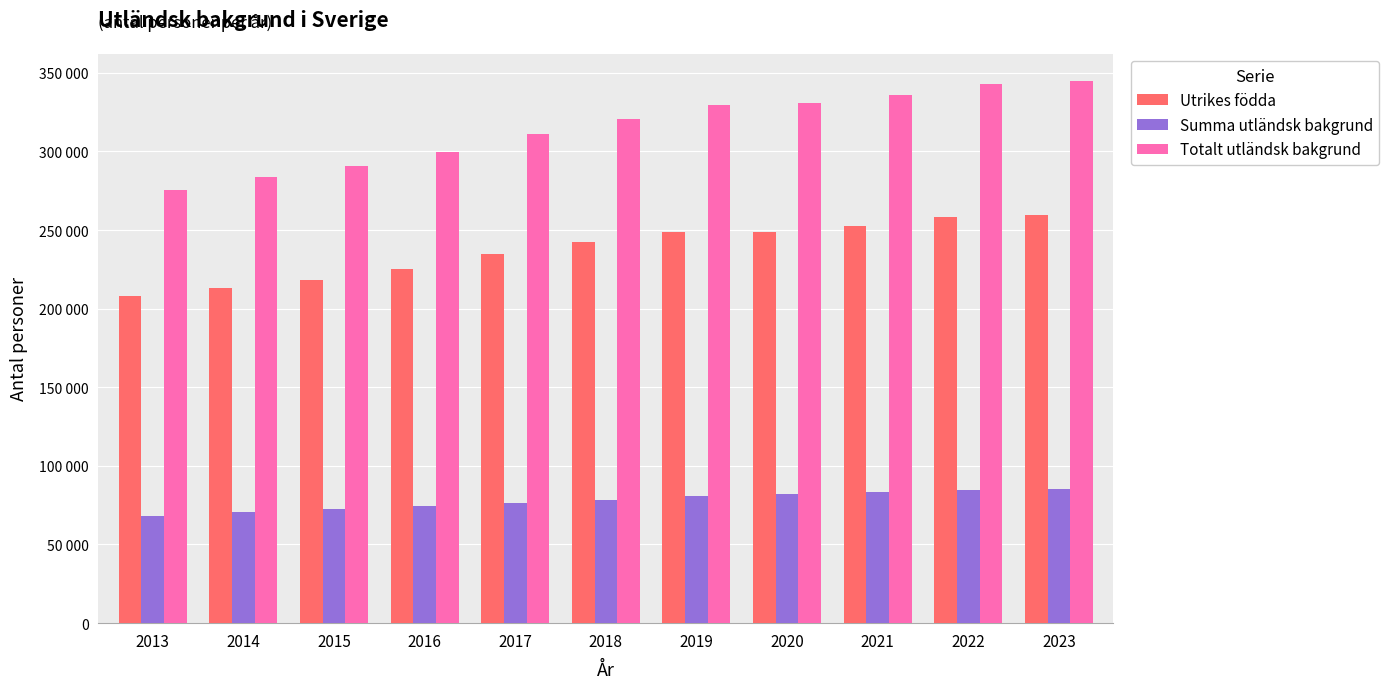

What are all the series names shown in the legend?

Utrikes födda, Summa utländsk bakgrund, Totalt utländsk bakgrund